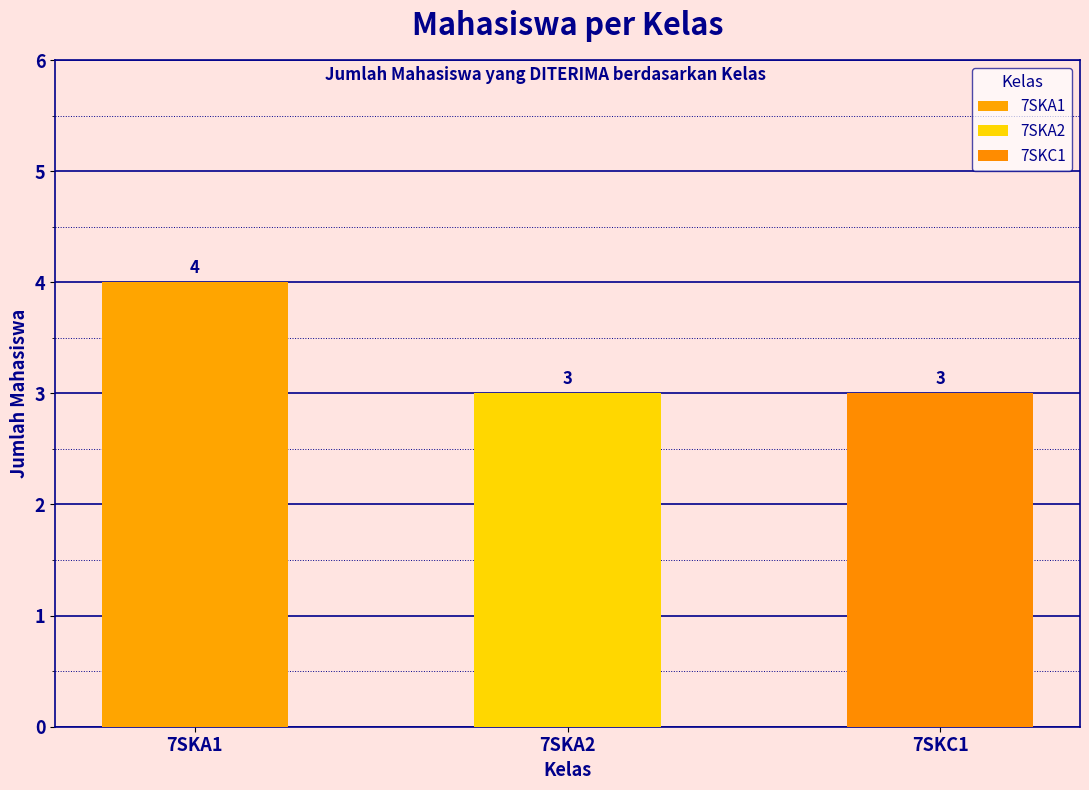

At which label is the value closest to 3?

7SKA2